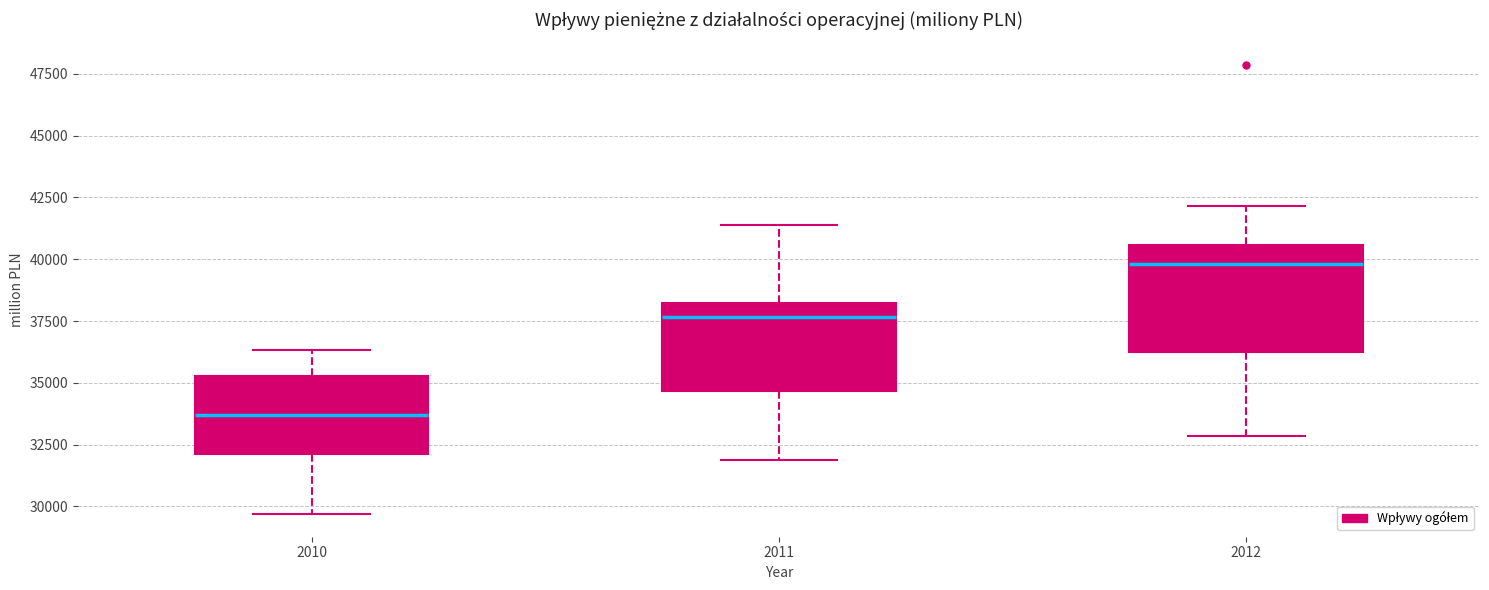

Comparing the boxes themselves (not the whiskers), which one is the tallest?

2012